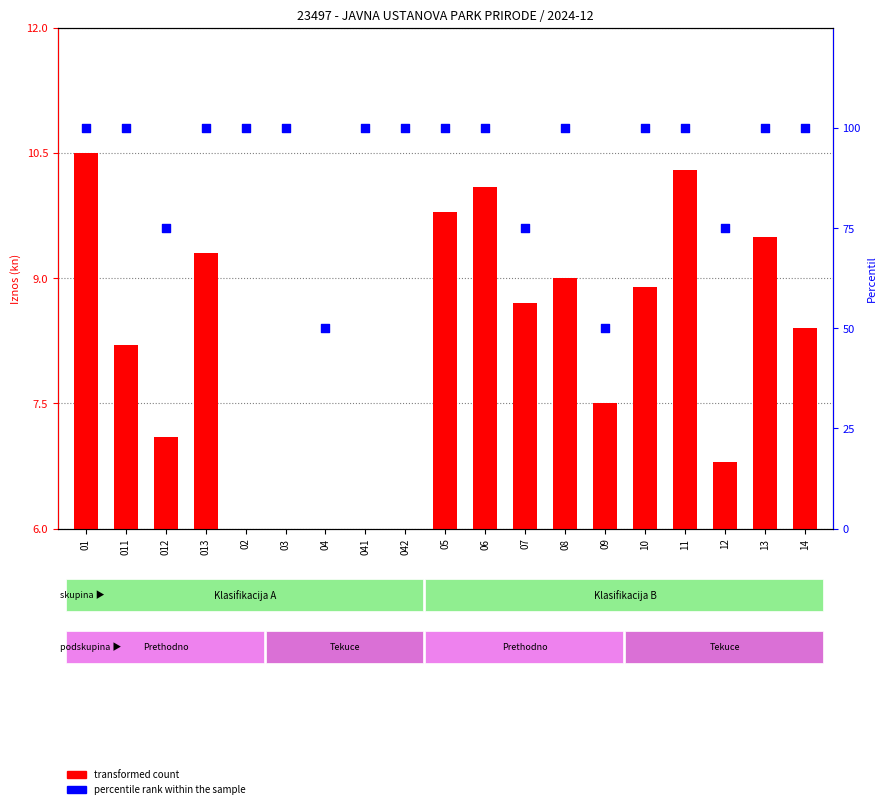

What are all the series names shown in the legend?

transformed count, percentile rank within the sample